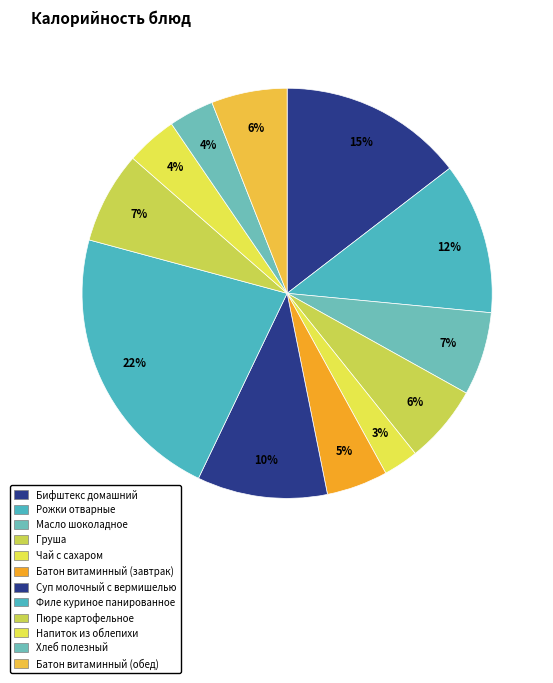

Count the number of slices in the pie.

12